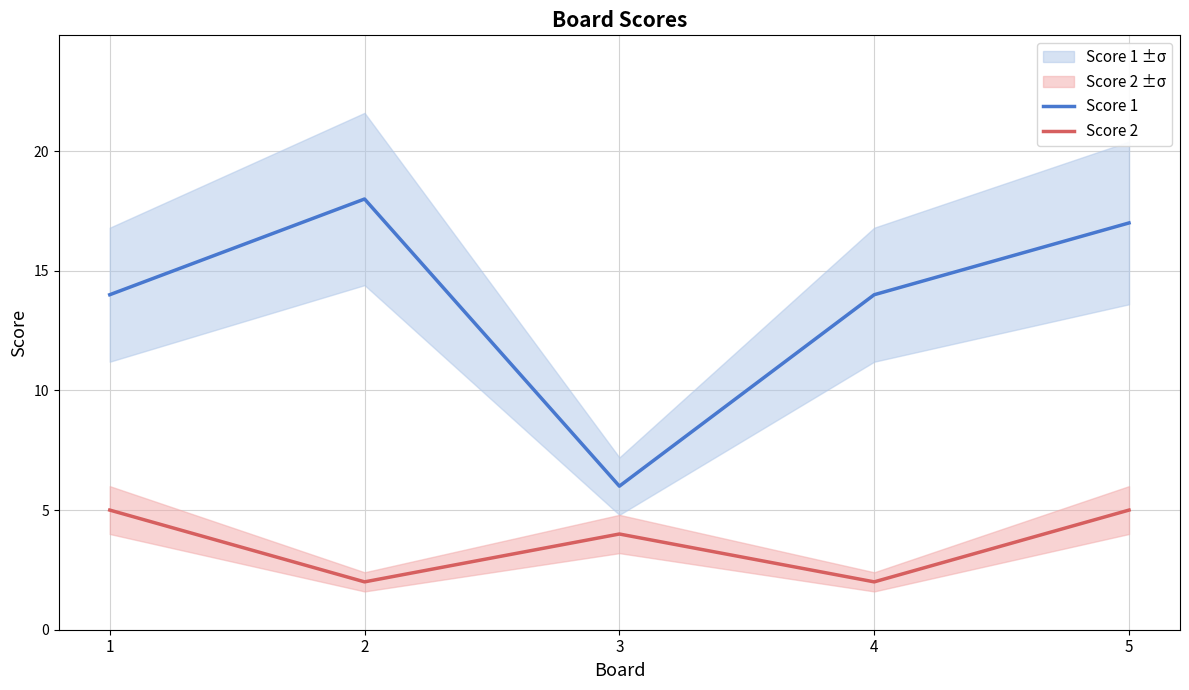

What is the value of the Score 2 point at the 2nd from the left?

2